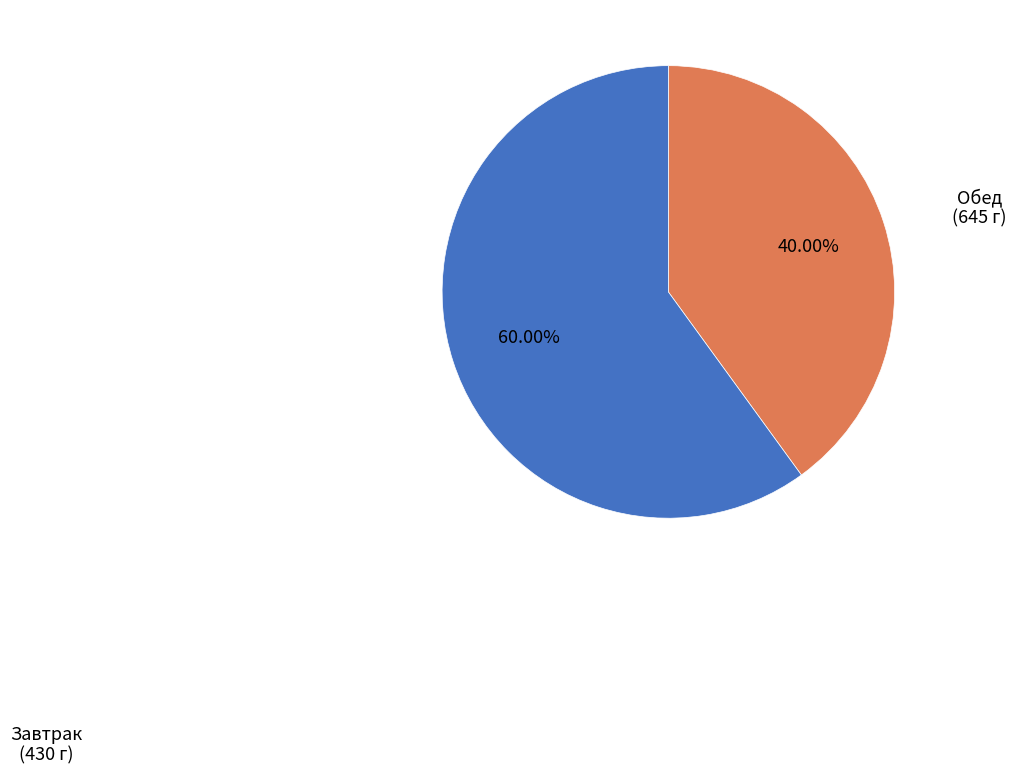

Is there any slice that represents more than half of the pie?

Yes